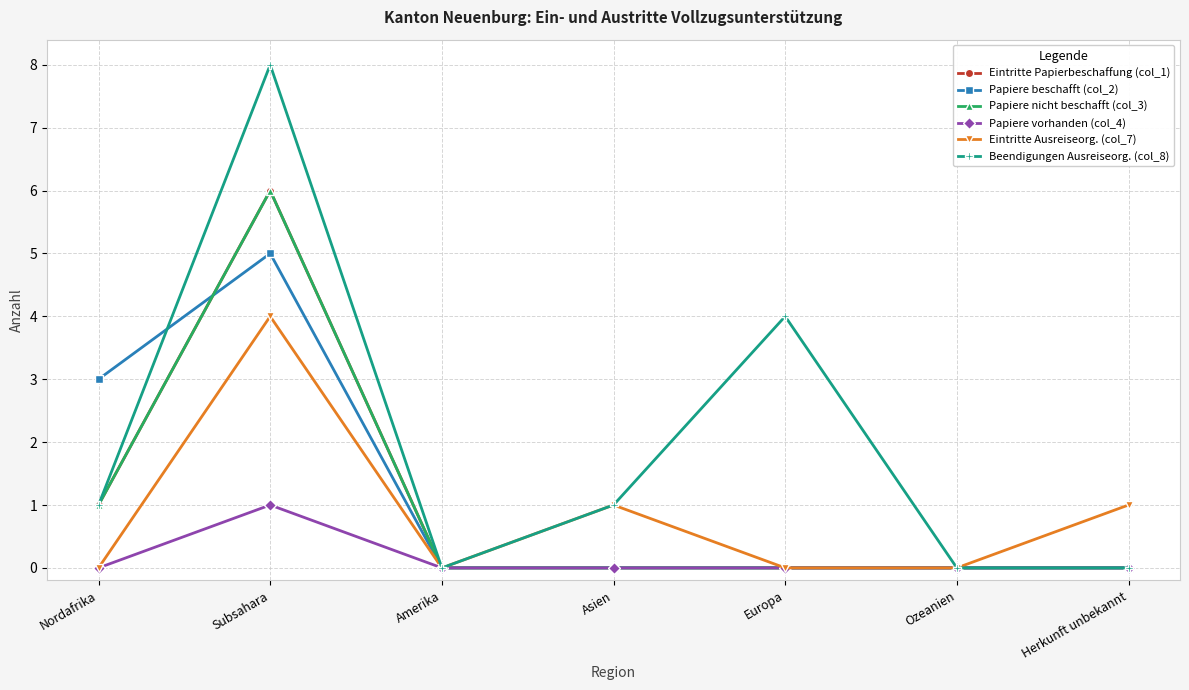

List the labels in order of Papiere nicht beschafft (col_3) value, smallest first.

Amerika, Asien, Europa, Ozeanien, Herkunft unbekannt, Nordafrika, Subsahara